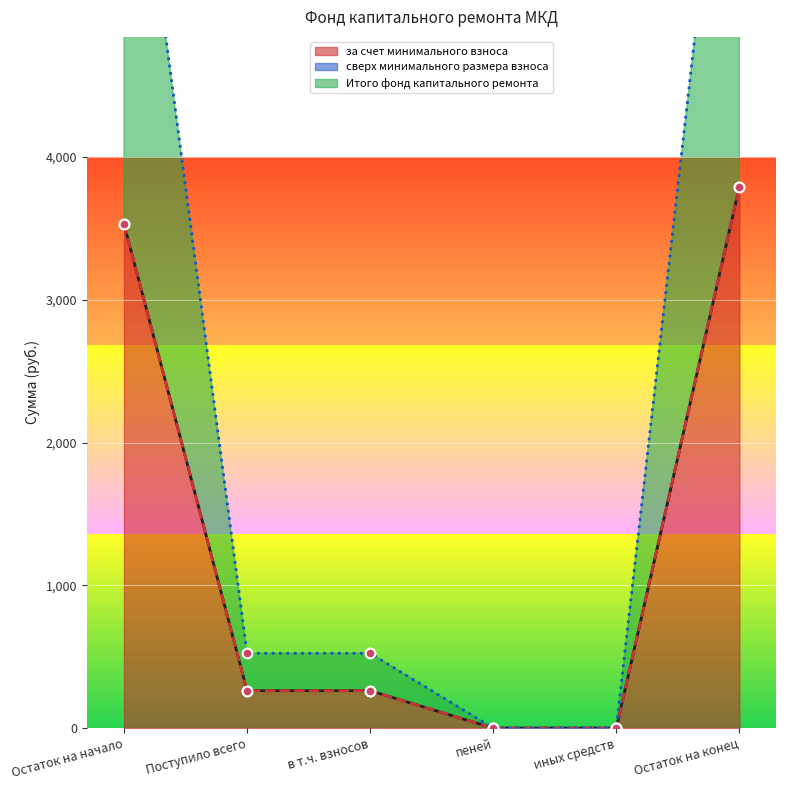

How many positive values does the за счет минимального взноса series have?

4